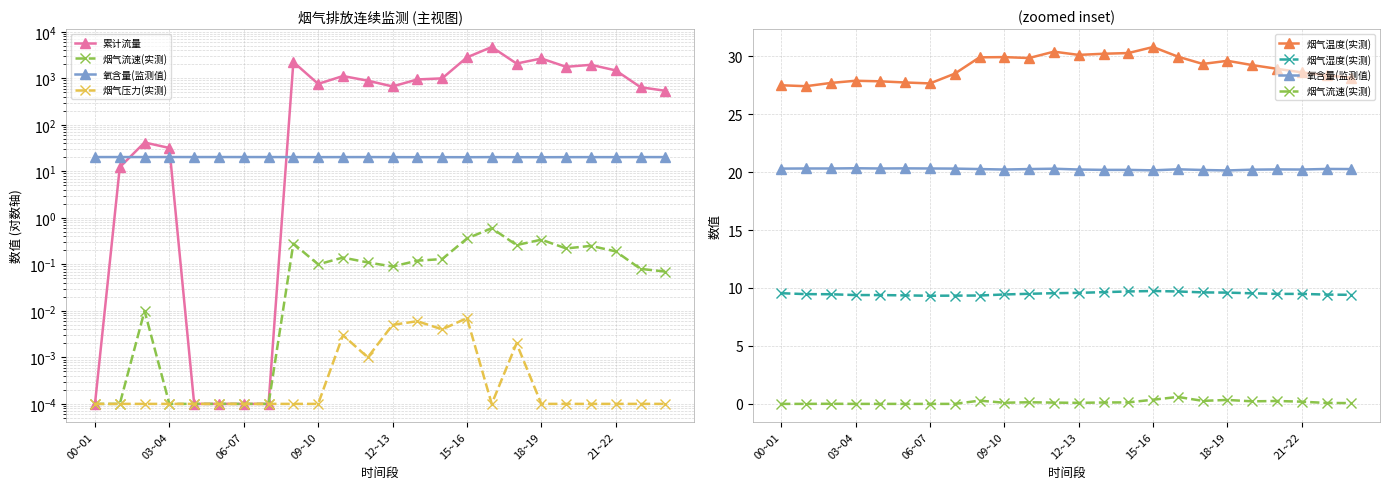

Which label corresponds to the largest value in the chart?

16